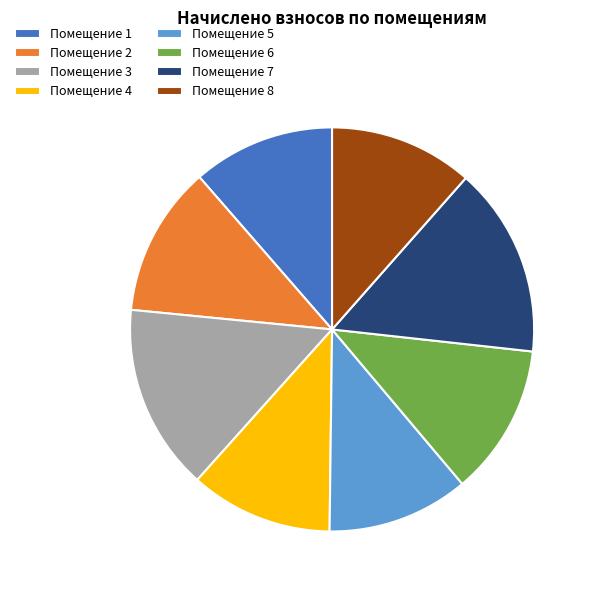

Approximately how many times larger is the value at Помещение 6 compared to Помещение 3?

0.8